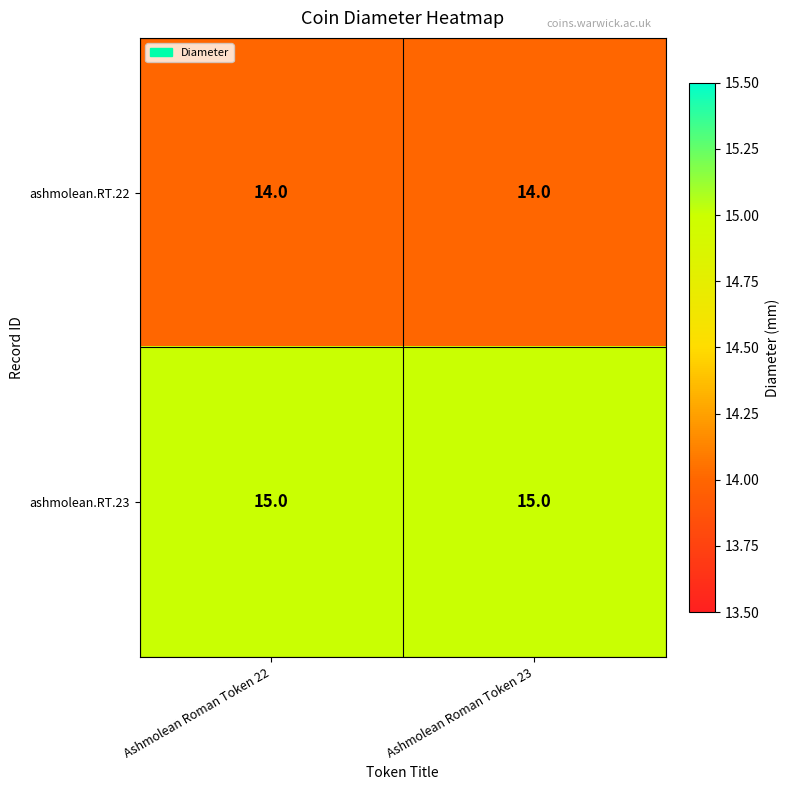

What is the greatest value displayed?

15